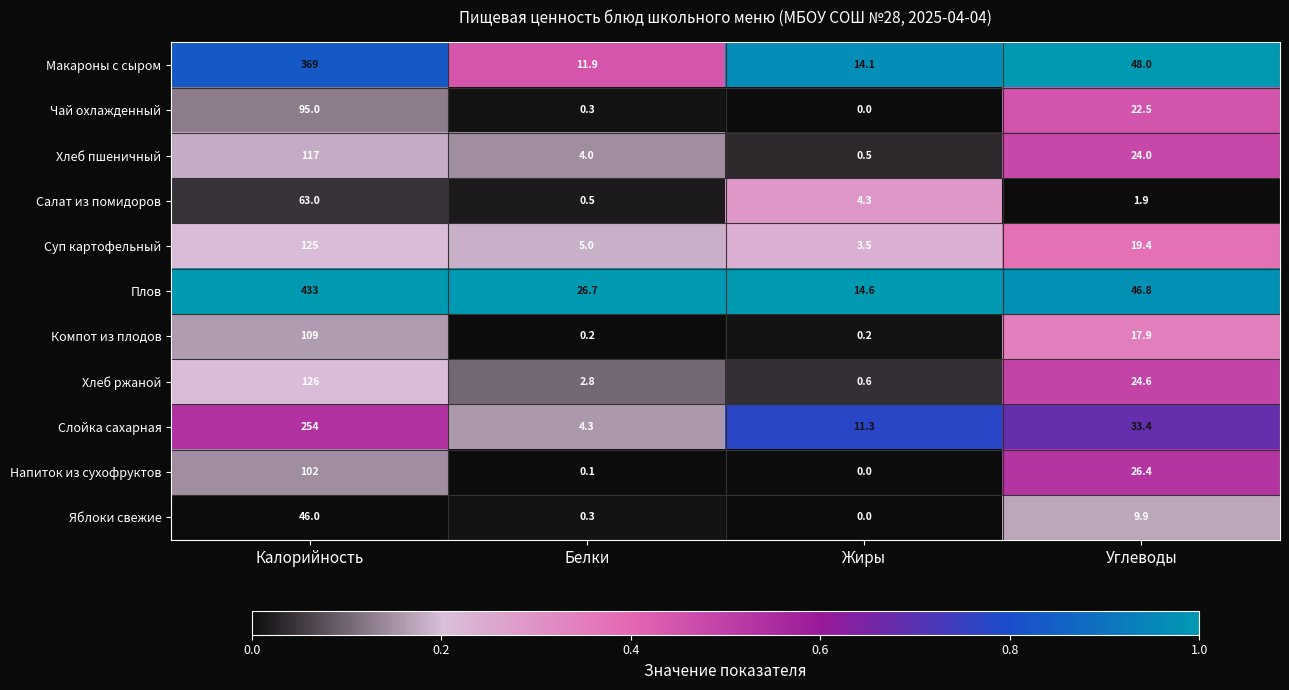

Rank the series at Калорийность from highest to lowest value.

Плов, Макароны с сыром, Слойка сахарная, Хлеб ржаной, Суп картофельный, Хлеб пшеничный, Компот из плодов, Напиток из сухофруктов, Чай охлажденный, Салат из помидоров, Яблоки свежие